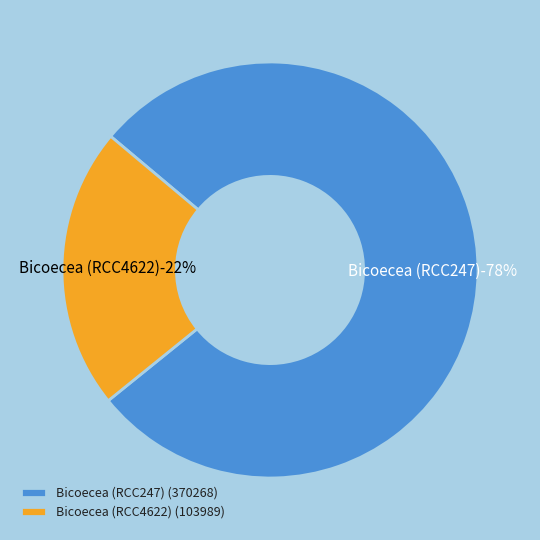

To the nearest percent, what portion does Bicoecea (RCC4622) represent?

22%